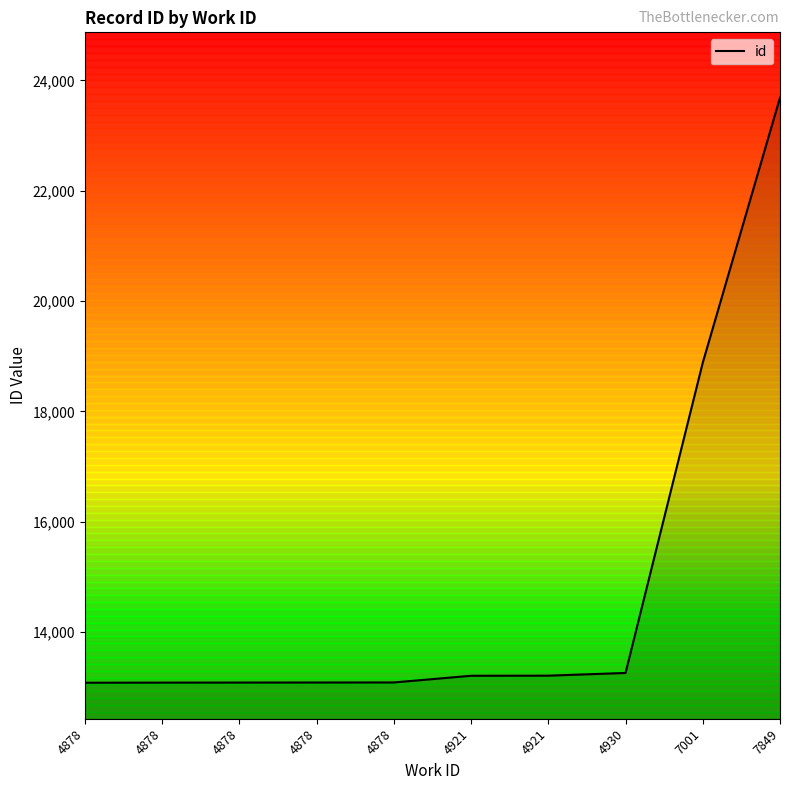

Reading left to right, what are all the values shown in this chart?

13082	13084	13085	13086	13087	13208	13210	13259	18884	23687